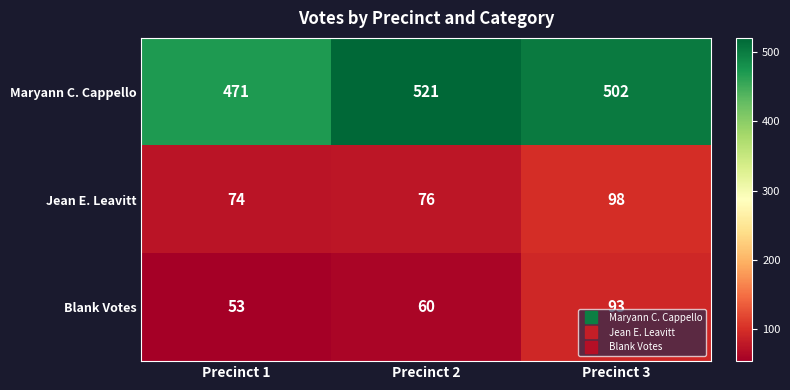

At which category is the sum across all series the highest?

Precinct 3